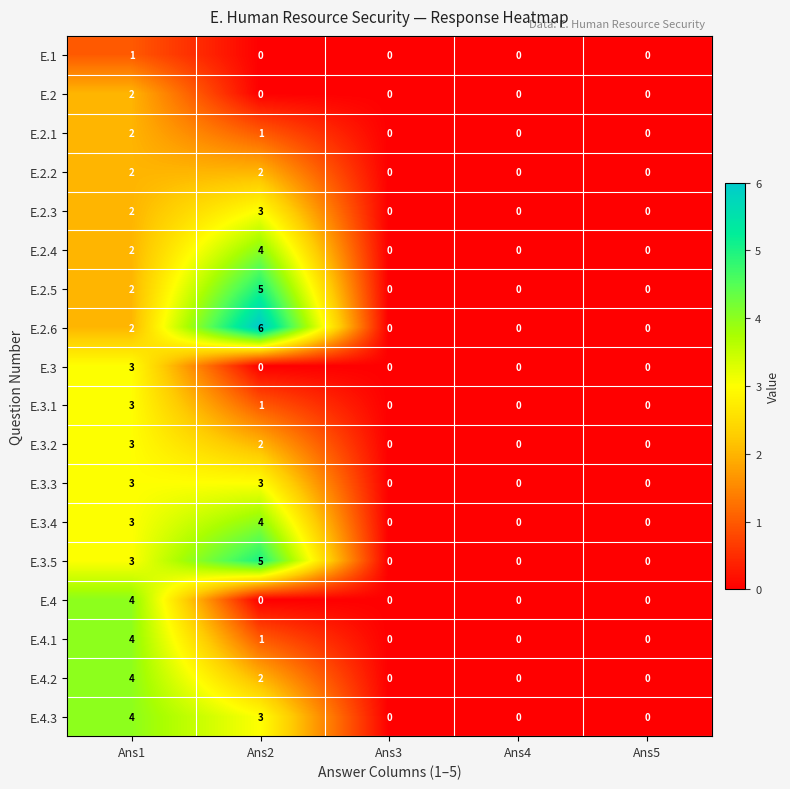

At which category is the sum across all series the highest?

Ans1